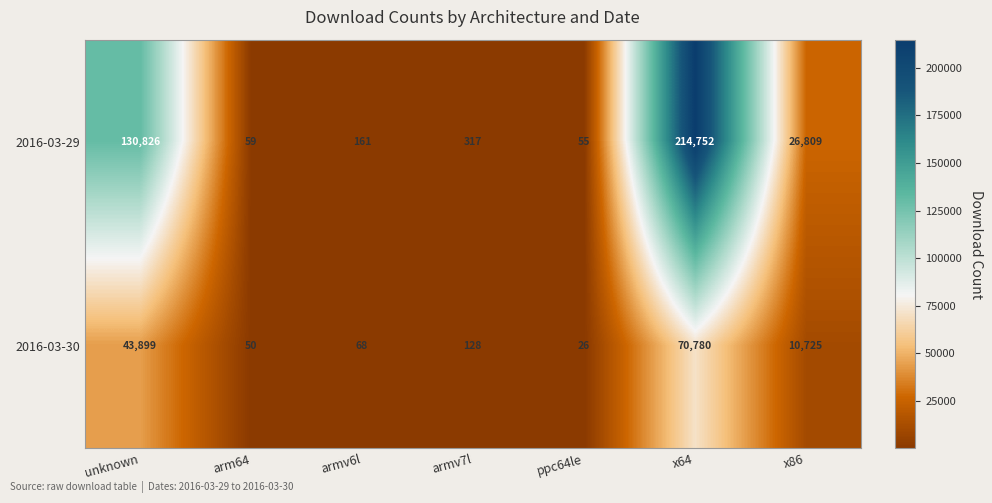

What is the greatest value displayed?

214752